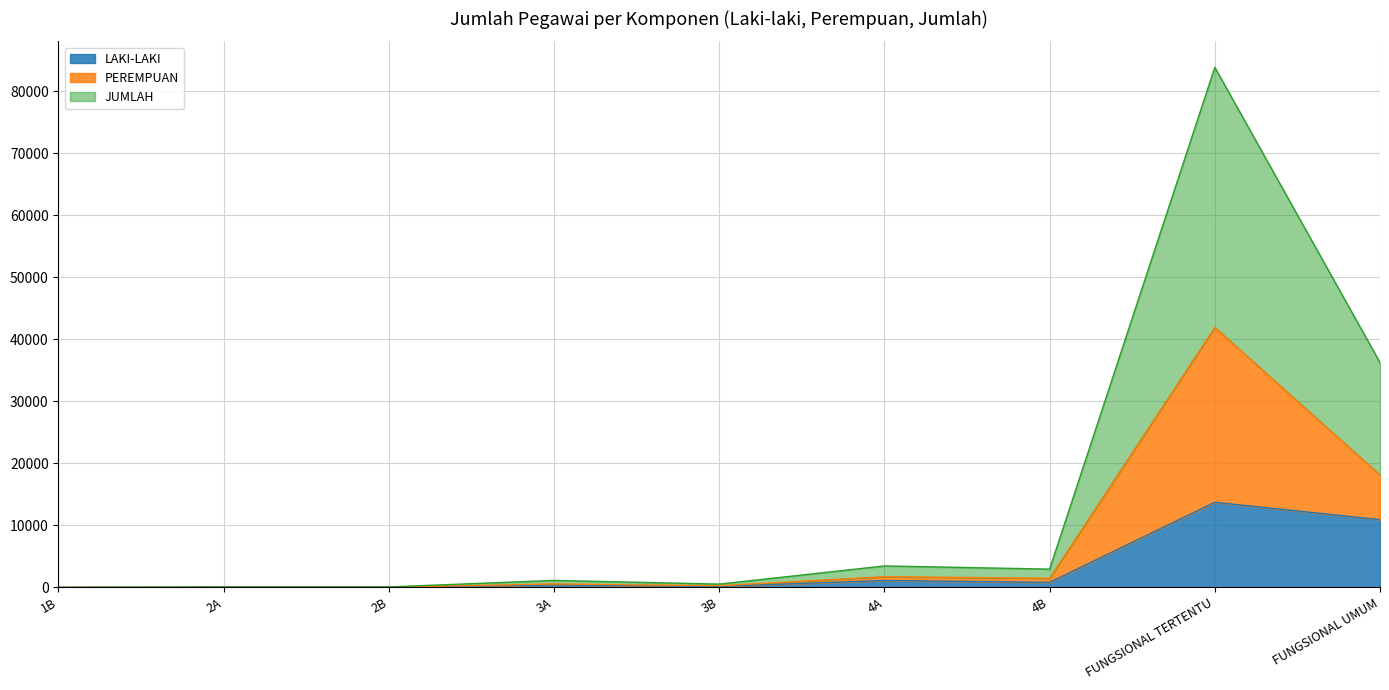

How many lines are shown in the chart?

3